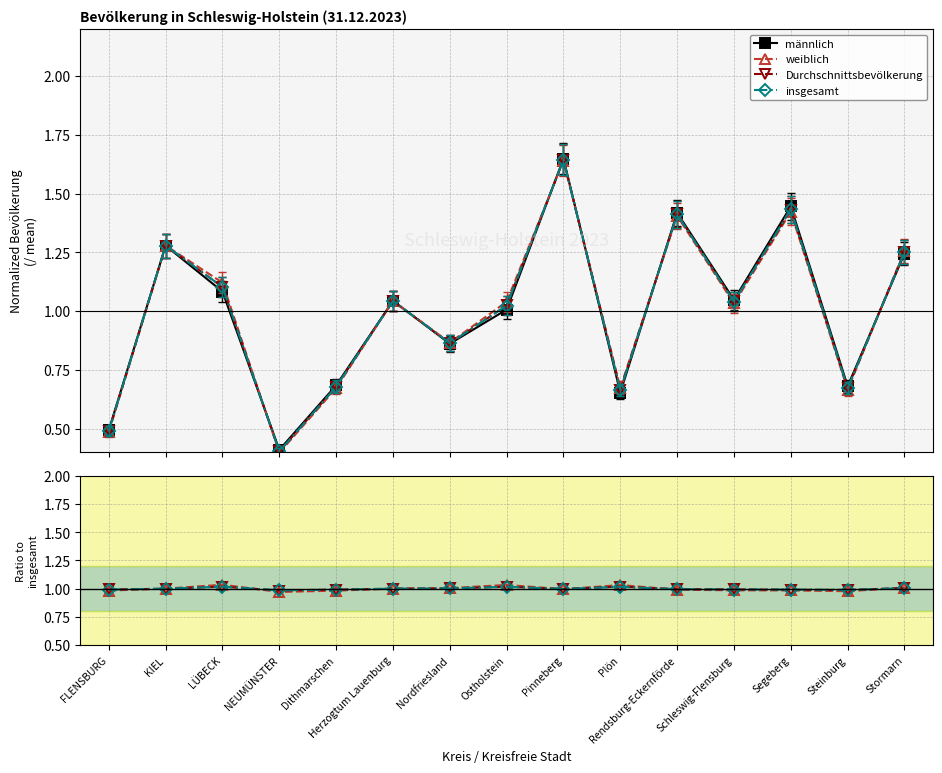

In insgesamt, how many points are lower than both neighbors (excluding endpoints)?

3